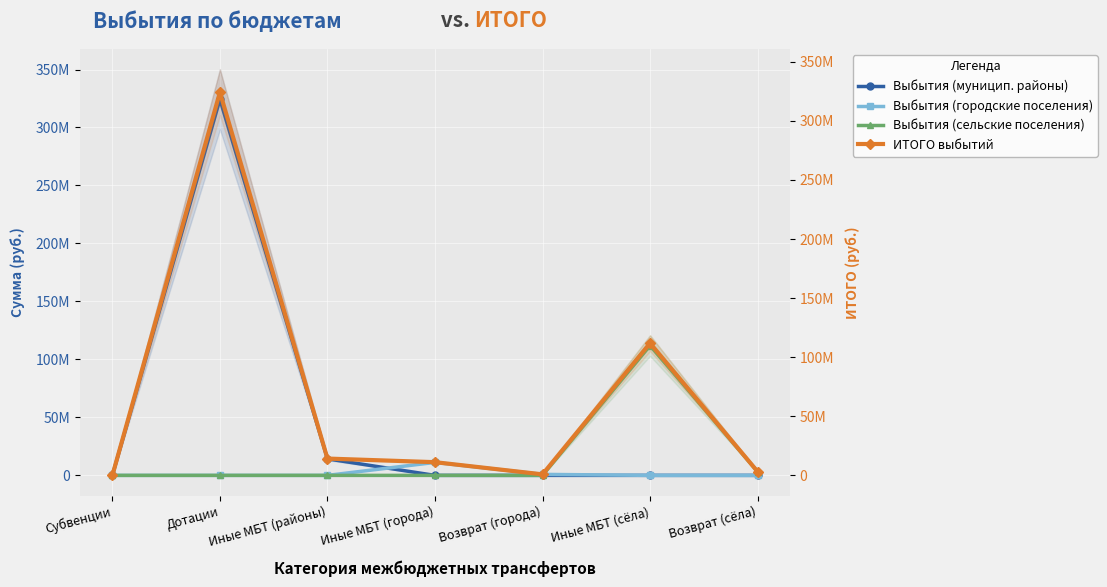

What is the sum of the ИТОГО выбытий values at Субвенции and Дотации?

324231332.8